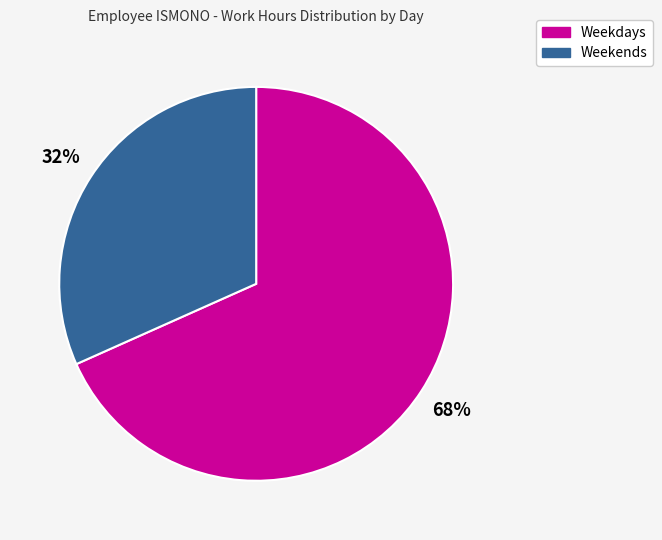

Is there any slice that represents more than half of the pie?

Yes